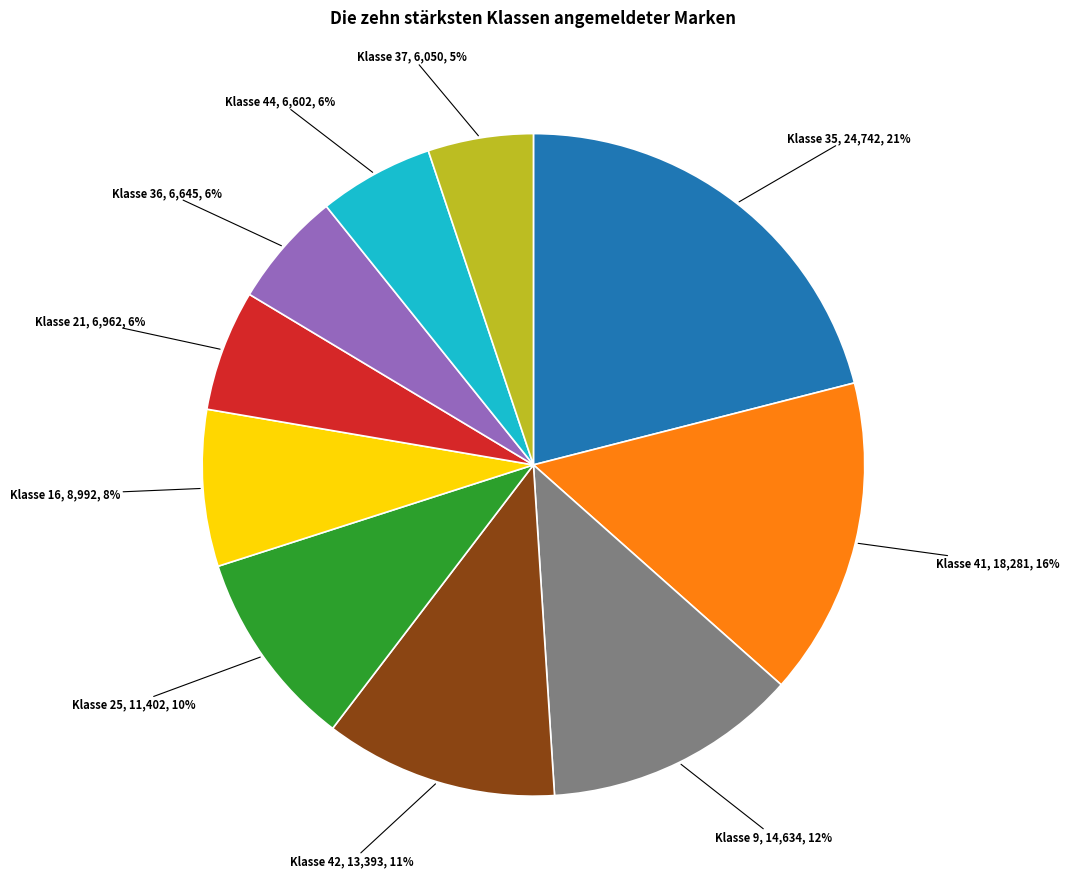

To the nearest percent, what portion does Klasse 36 represent?

6%